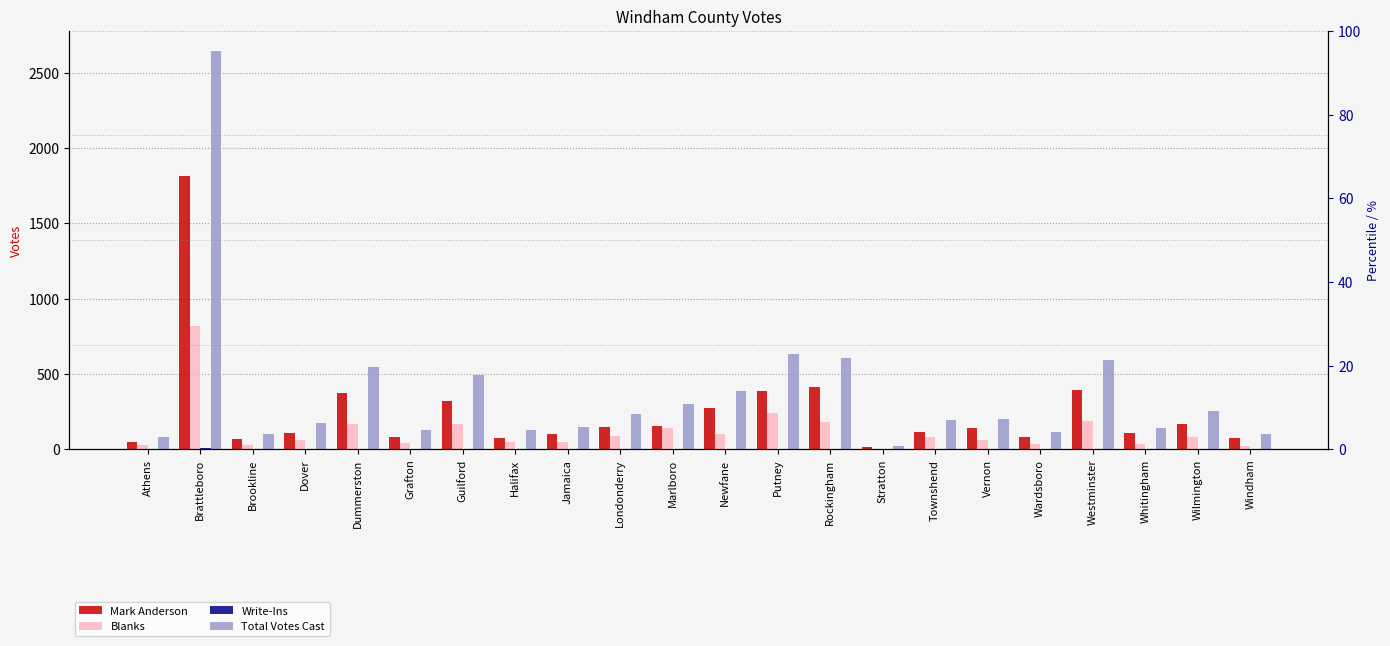

What is the difference between the second highest and minimum values in the Blanks series?

239